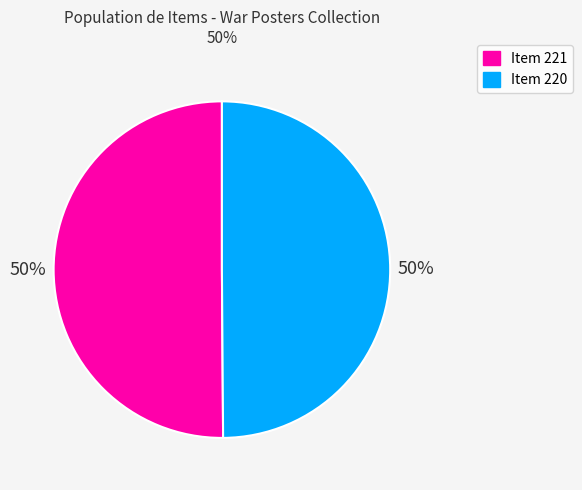

Do Item 220 and Item 221 together represent more than half of the pie?

Yes